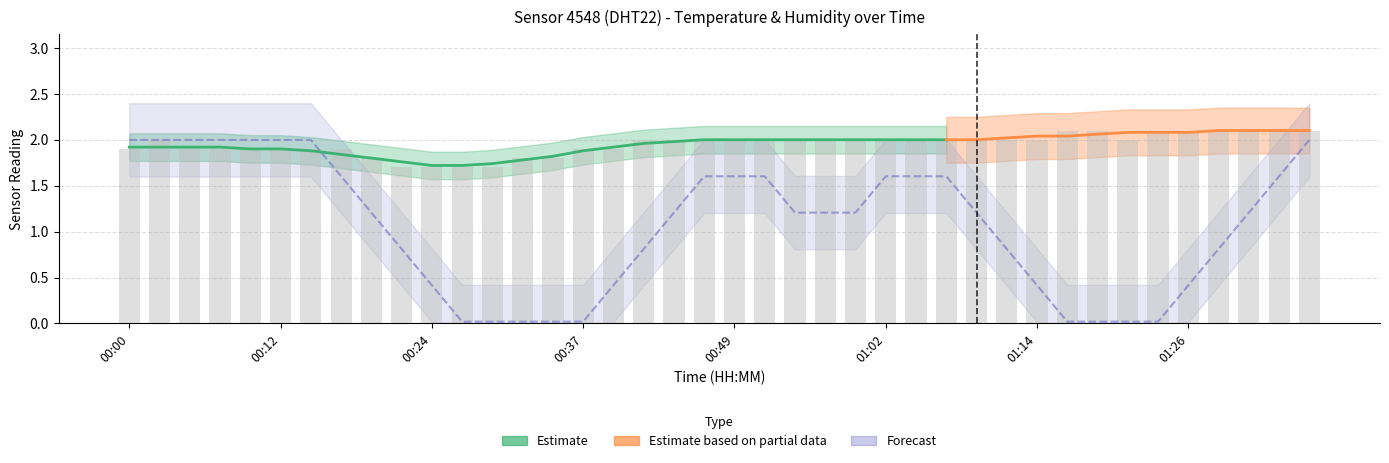

True or false: the data shows 2.1 at 01:33.

True